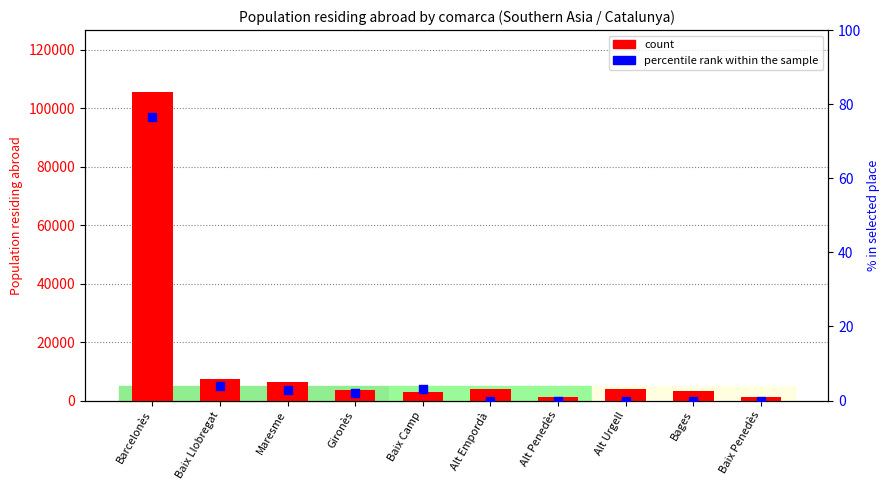

Which series has the largest total across all categories?

count